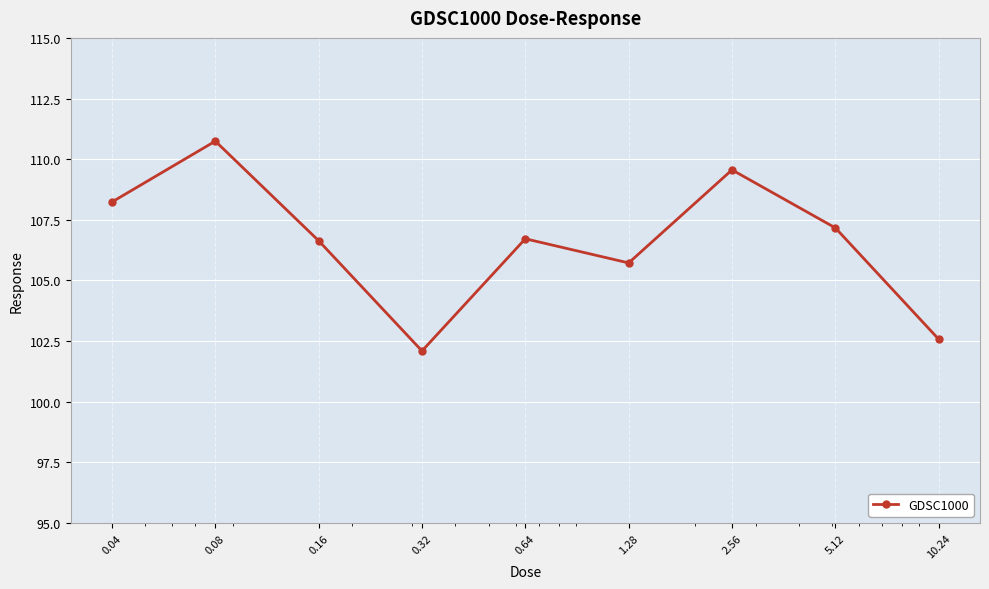

What is the value of the 1st point from the left?

108.2